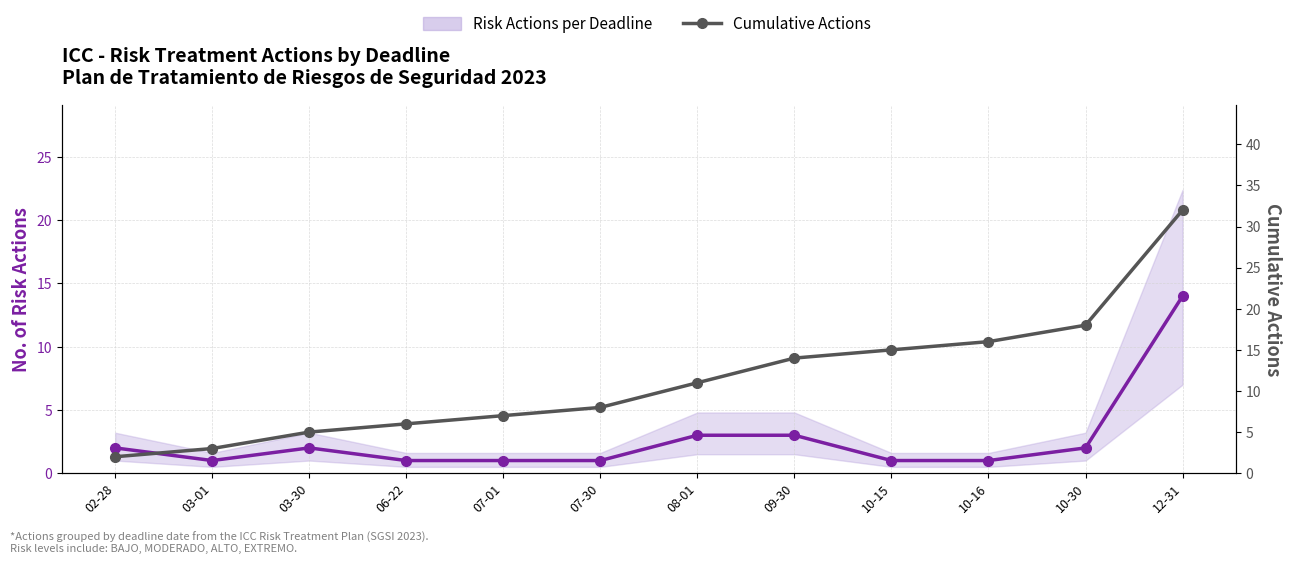

True or false: Cumulative Actions has a value of 18 at 10-30.

True